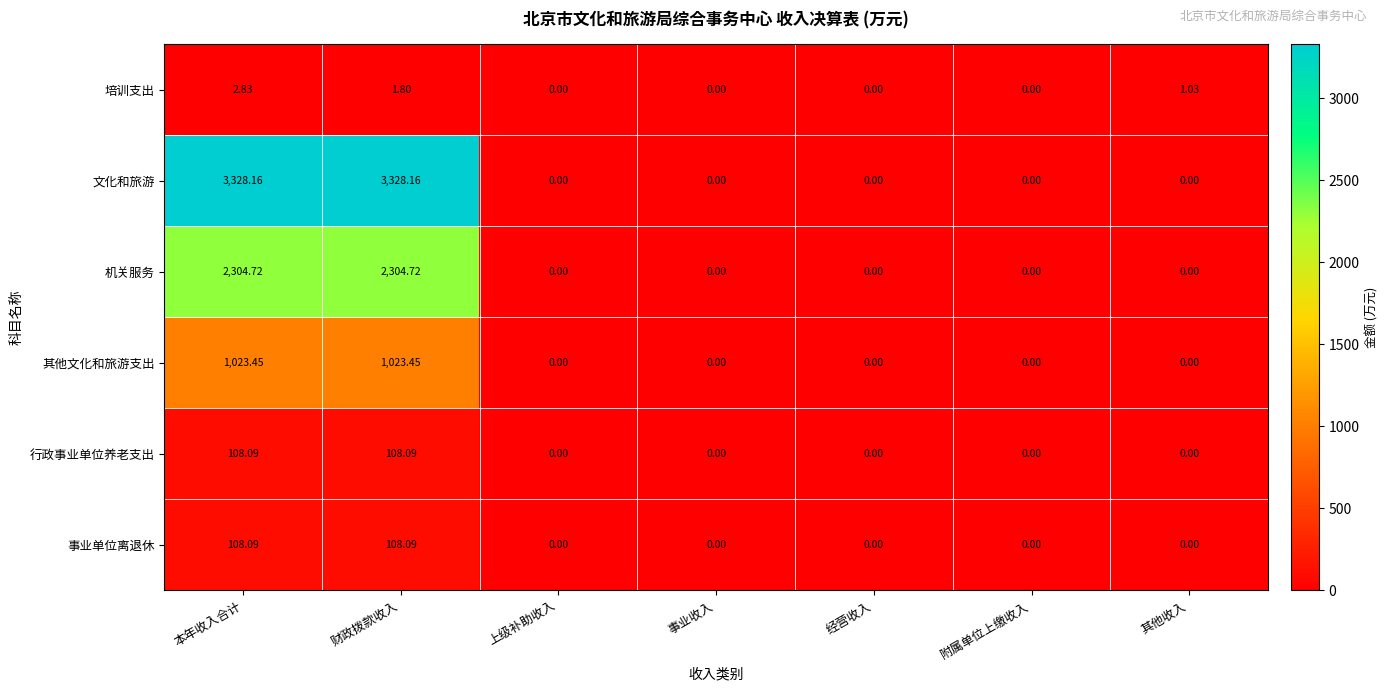

Count the number of categories in the chart.

7